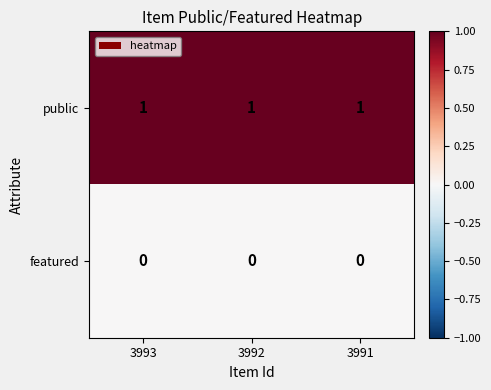

The public series shows 0 at 3991. True or false?

False